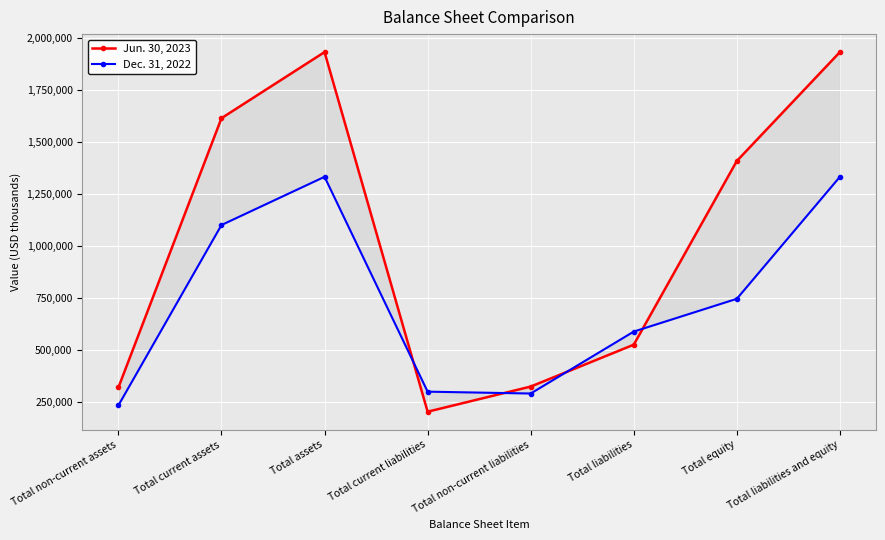

What is the sum of all Dec. 31, 2022 values?

5910503